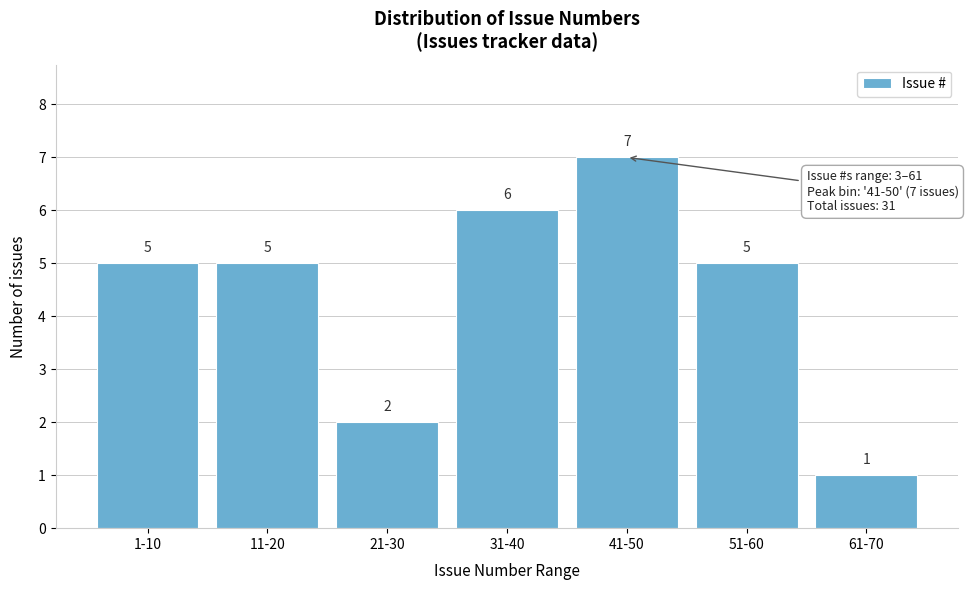

Reading right to left, what are all the values shown in this chart?

61-70=1	51-60=5	41-50=7	31-40=6	21-30=2	11-20=5	1-10=5